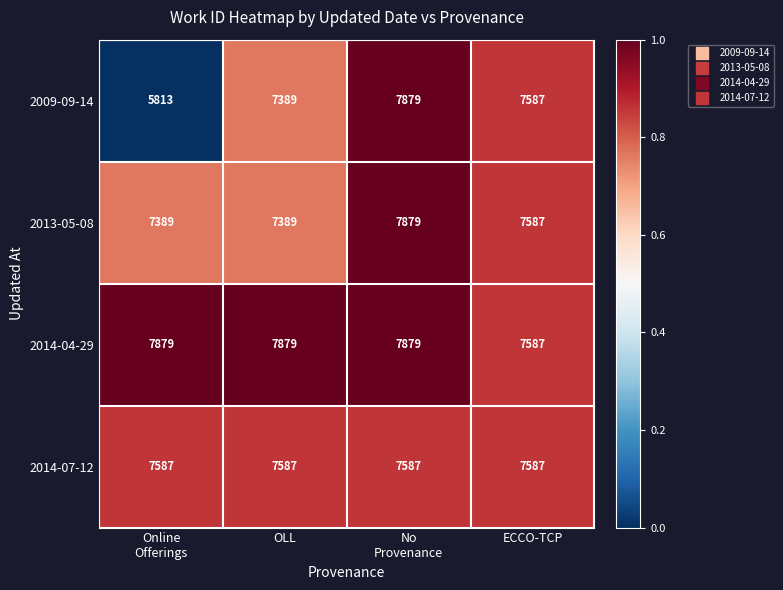

True or false: 2009-09-14 has a value of 7389 at OLL.

True